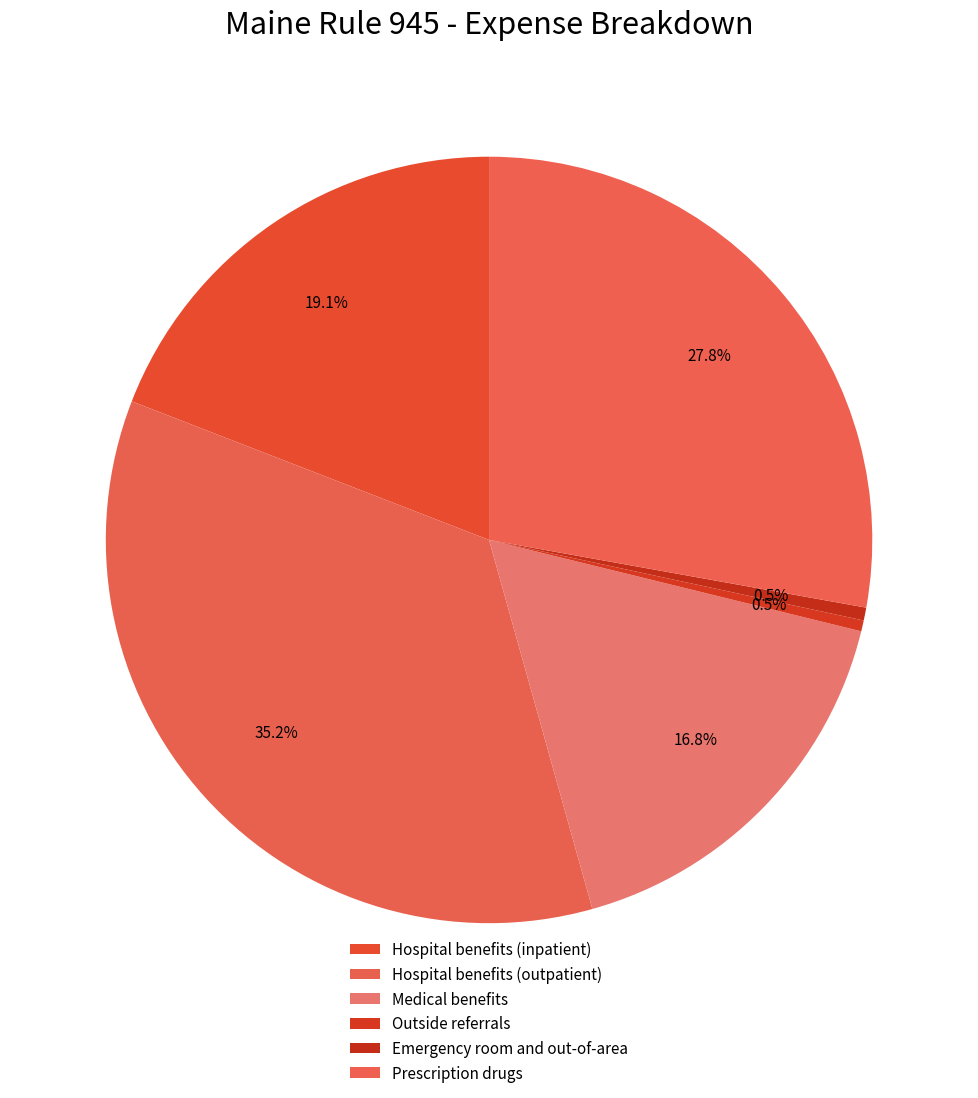

How many segments does this pie chart have?

6